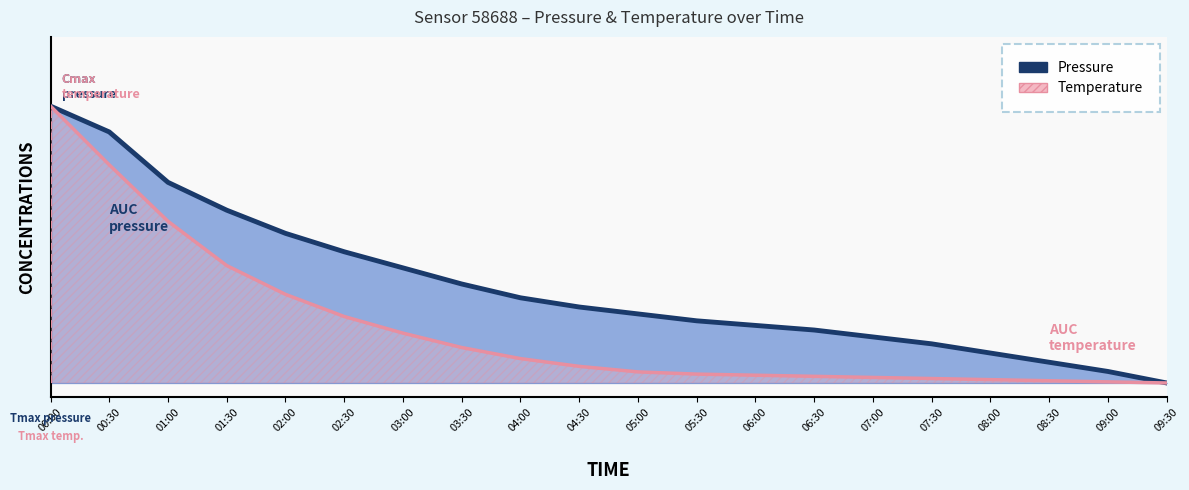

Between 09:30 and 03:30, which is larger?

03:30